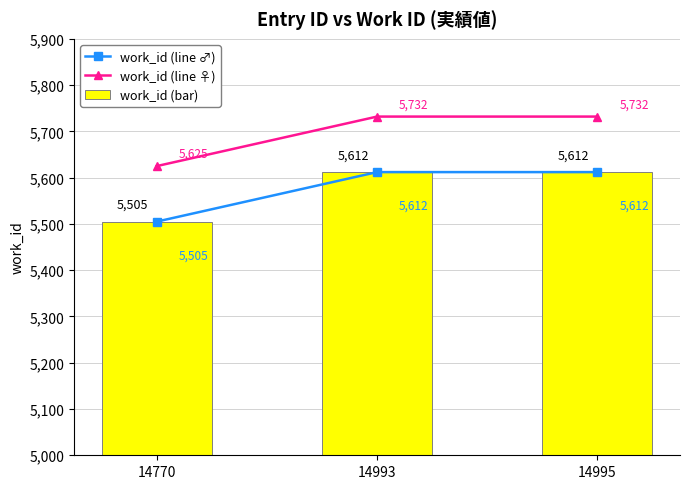

What is the value of the work_id (line ♂) bar at the 3rd from the left?

5612